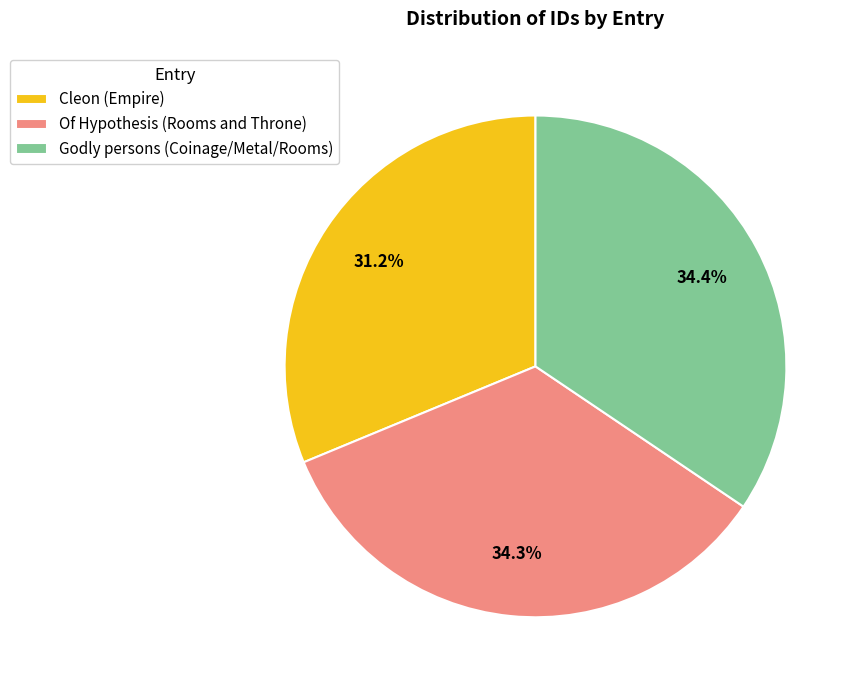

What is the smallest slice in the pie chart?

Cleon (Empire)